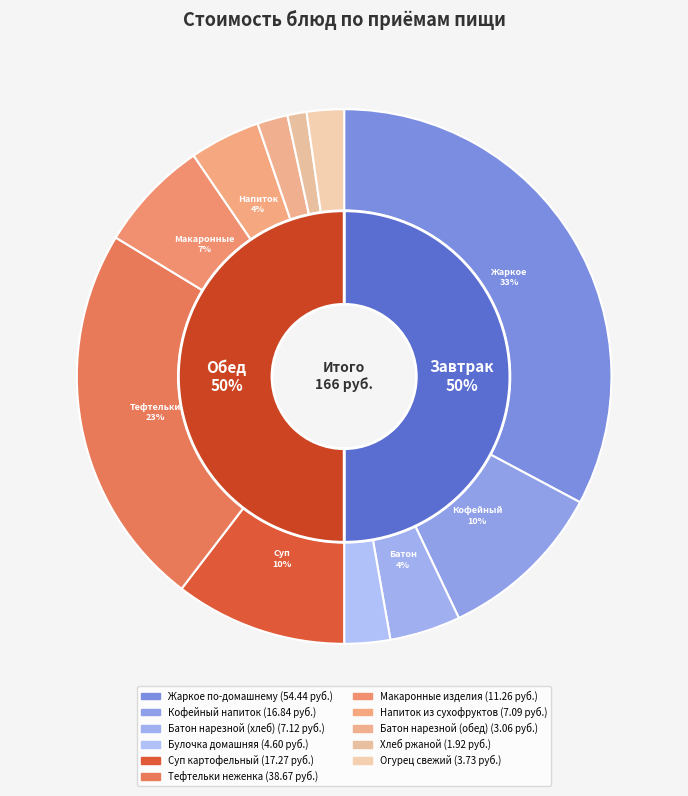

To the nearest percent, what is the combined percentage of Батон нарезной (хлеб) and Макаронные изделия?

11%